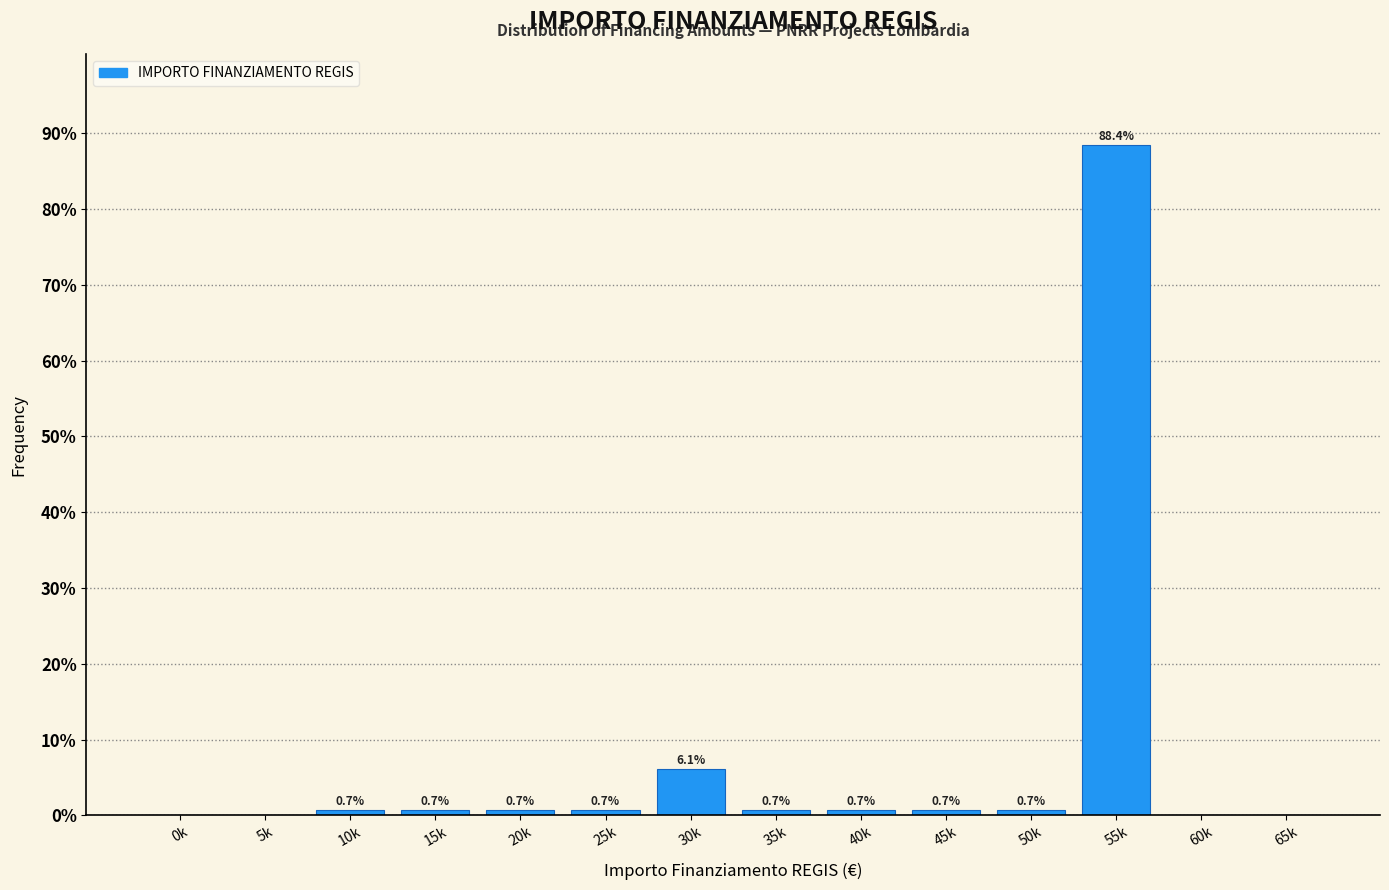

Reading left to right, transcribe all the data shown in this chart.

0k=0.0	5k=0.0	10k=0.7	15k=0.7	20k=0.7	25k=0.7	30k=6.1	35k=0.7	40k=0.7	45k=0.7	50k=0.7	55k=88.4	60k=0.0	65k=0.0